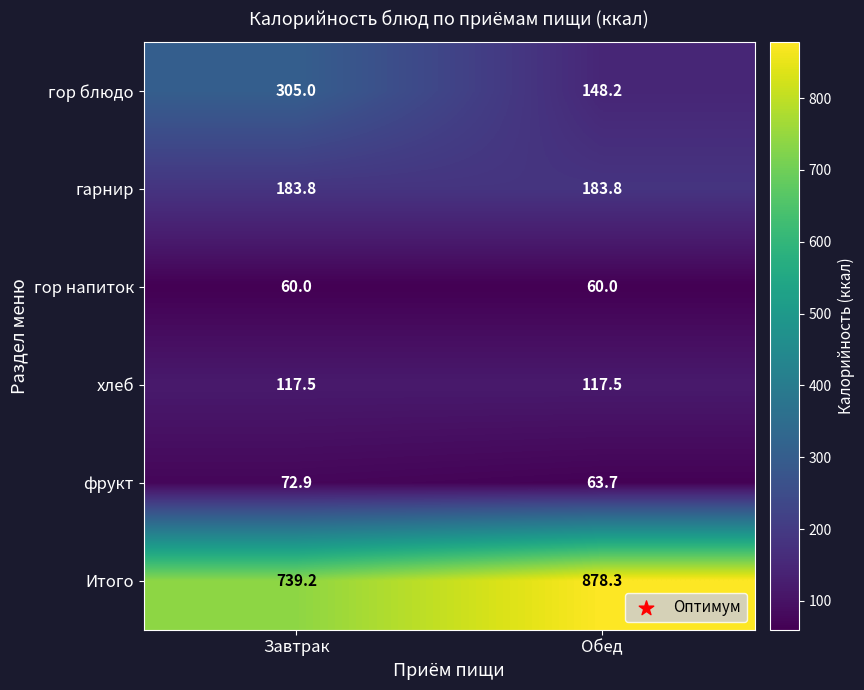

What is the sum of the хлеб values at Обед and Завтрак?

235.0